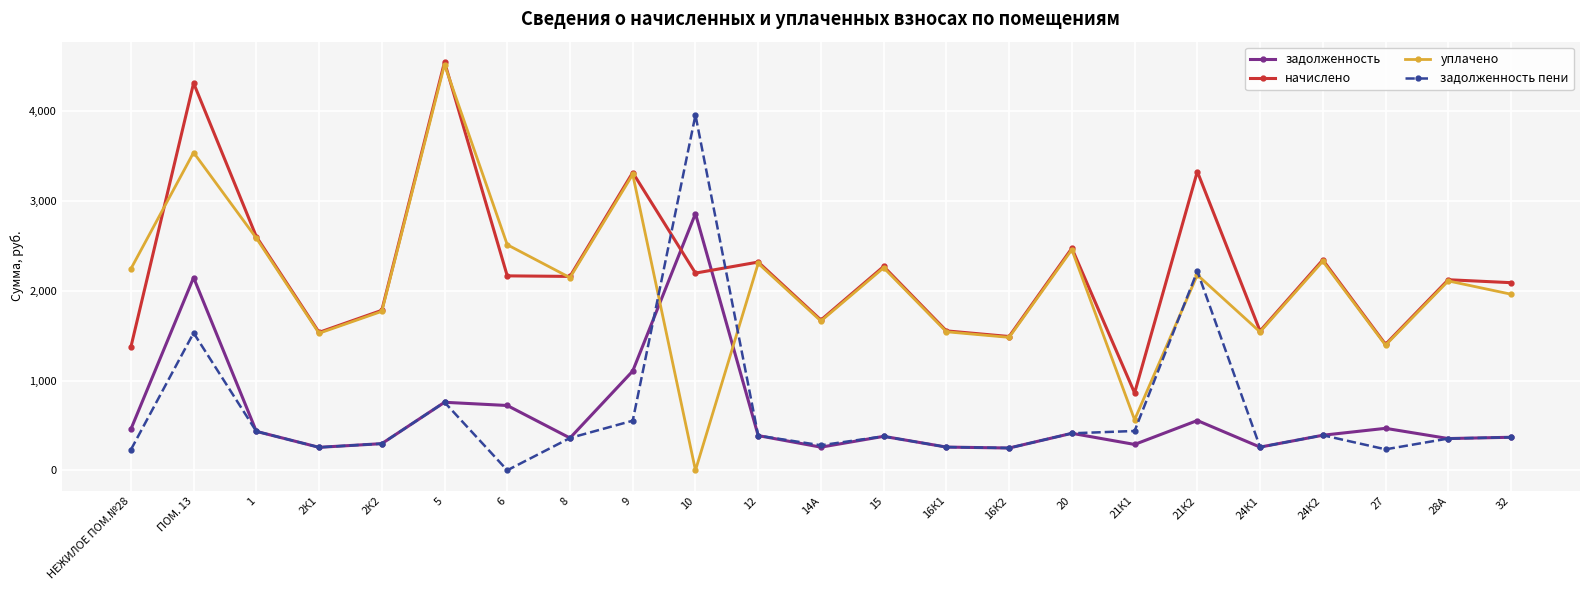

Rank the series at НЕЖИЛОЕ ПОМ.№28 from lowest to highest value.

задолженность пени, задолженность, начислено, уплачено